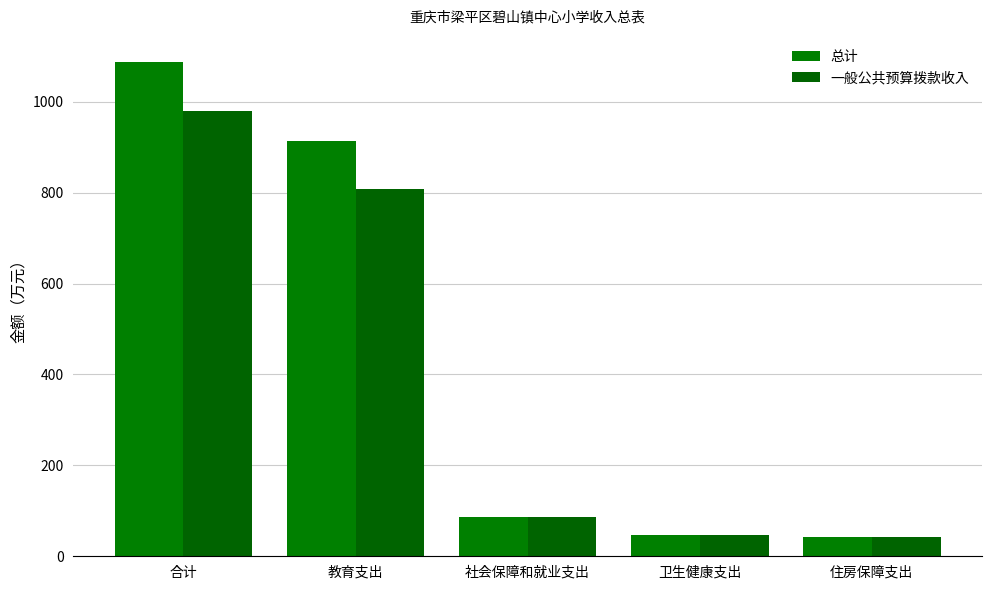

Between 合计 and 社会保障和就业支出, which is larger?

合计